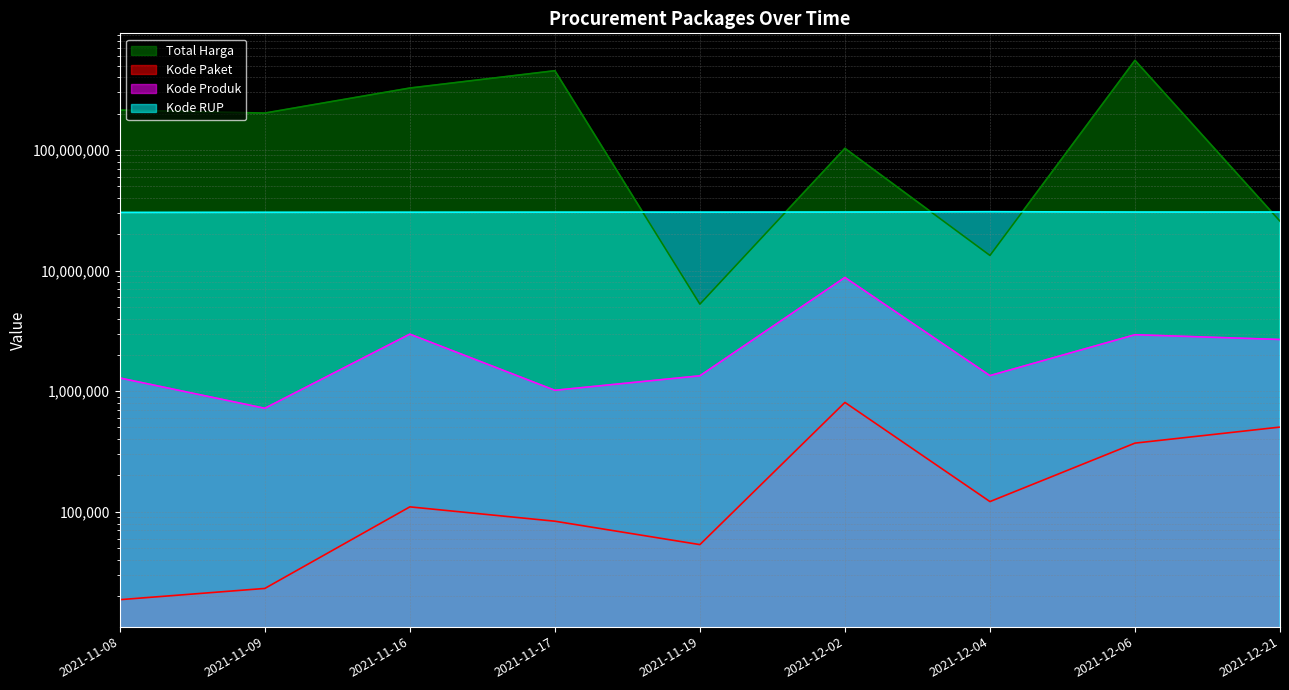

What is the approximate value of Kode RUP at 2021-12-02?

30534466